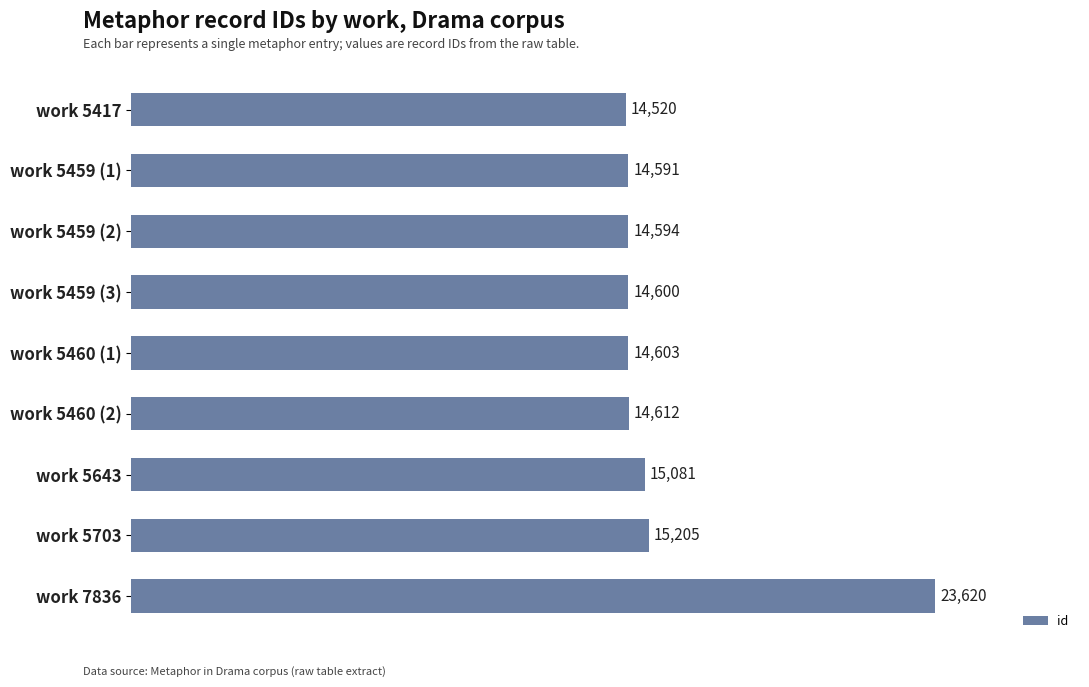

Reading bottom to top, transcribe all the data shown in this chart.

23620	15205	15081	14612	14603	14600	14594	14591	14520